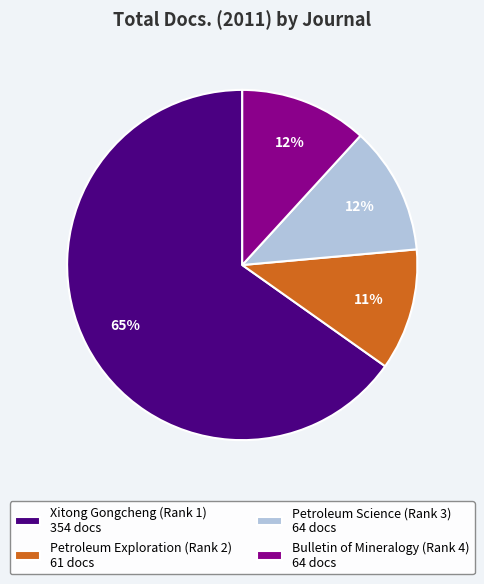

Does Xitong Gongcheng (Rank 1) represent more than half of the total?

Yes